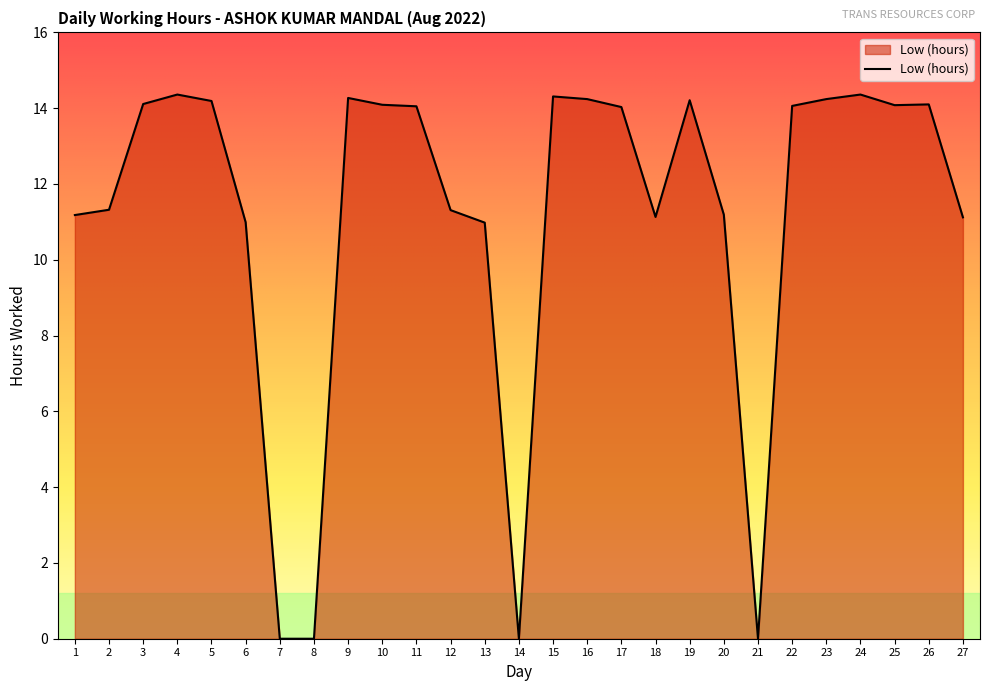

The chart shows a value of 14.1 at 26. True or false?

True